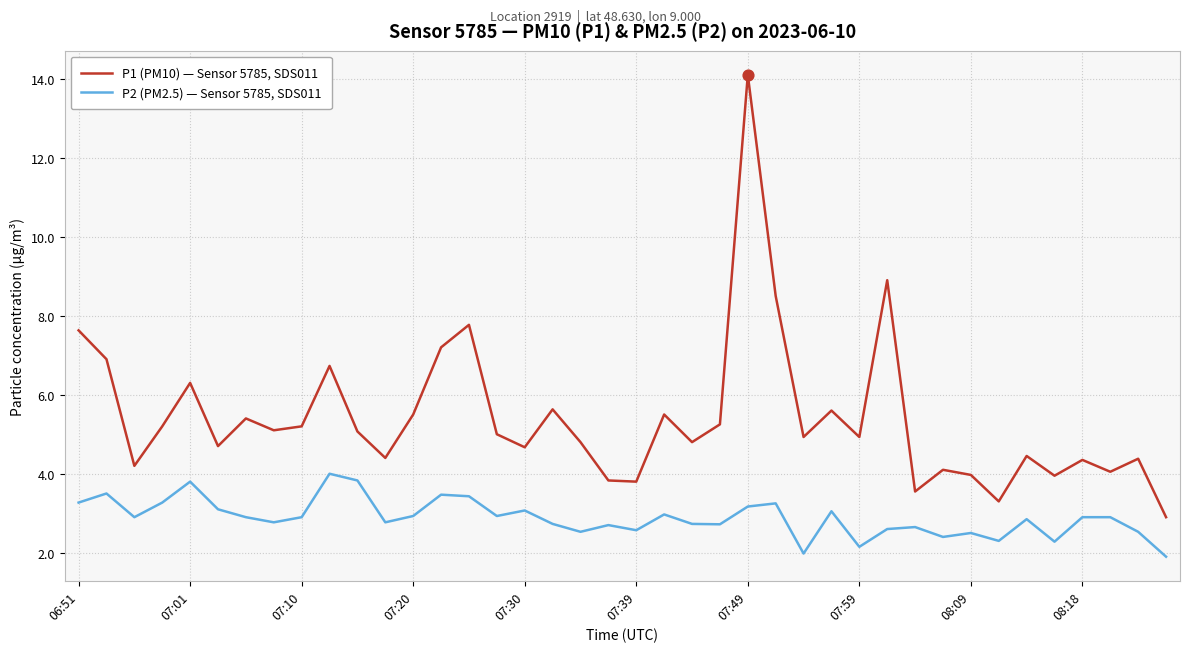

Which series has the largest total across all categories?

P1 (PM10) — Sensor 5785, SDS011